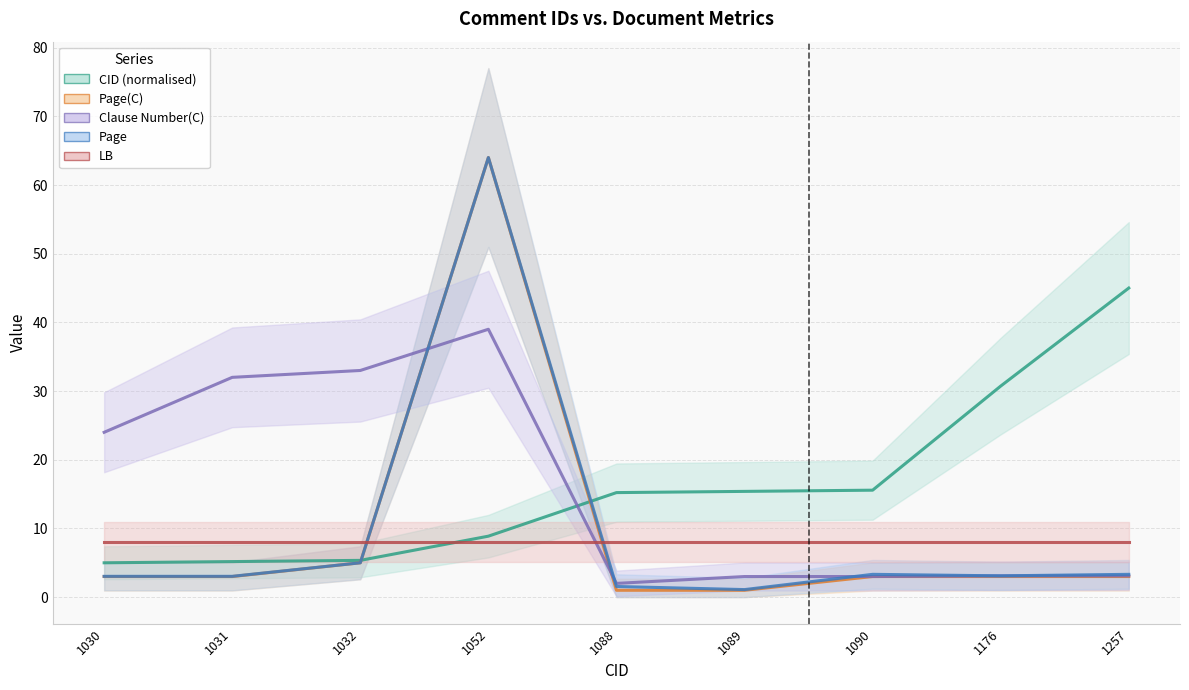

At which label is Clause Number(C) closest to 20?

1030